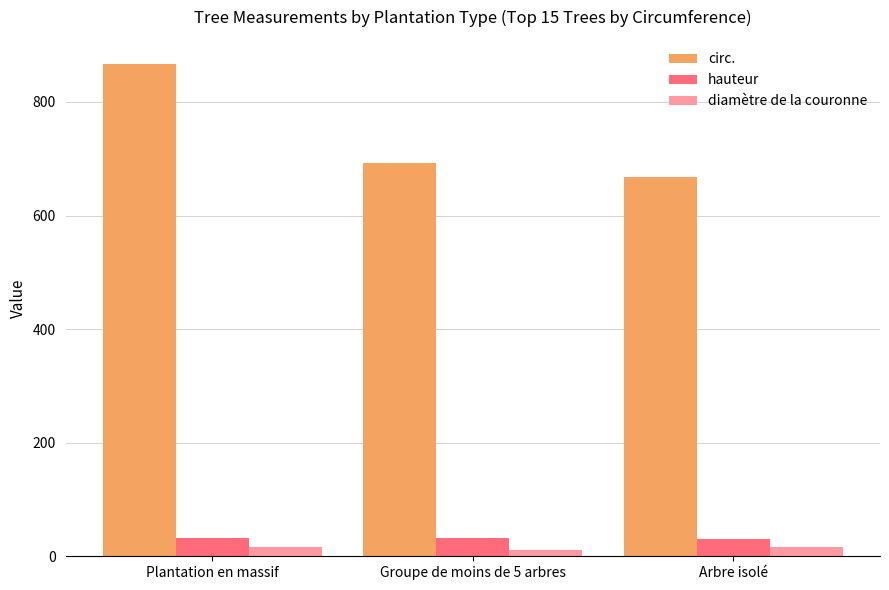

List the series in order of their peak value, highest first.

circ., hauteur, diamètre de la couronne